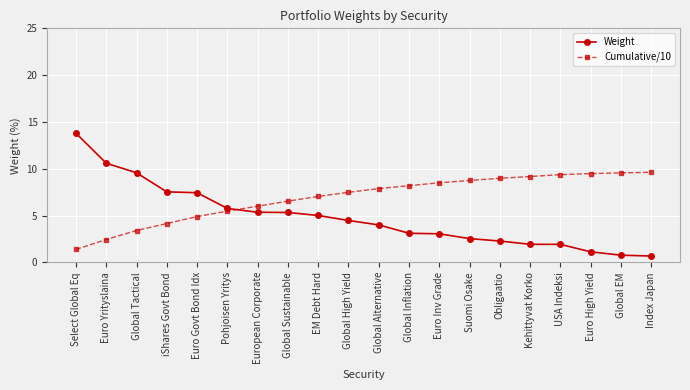

True or false: Cumulative/10 has a value of 5.7 at Global Inflation.

False